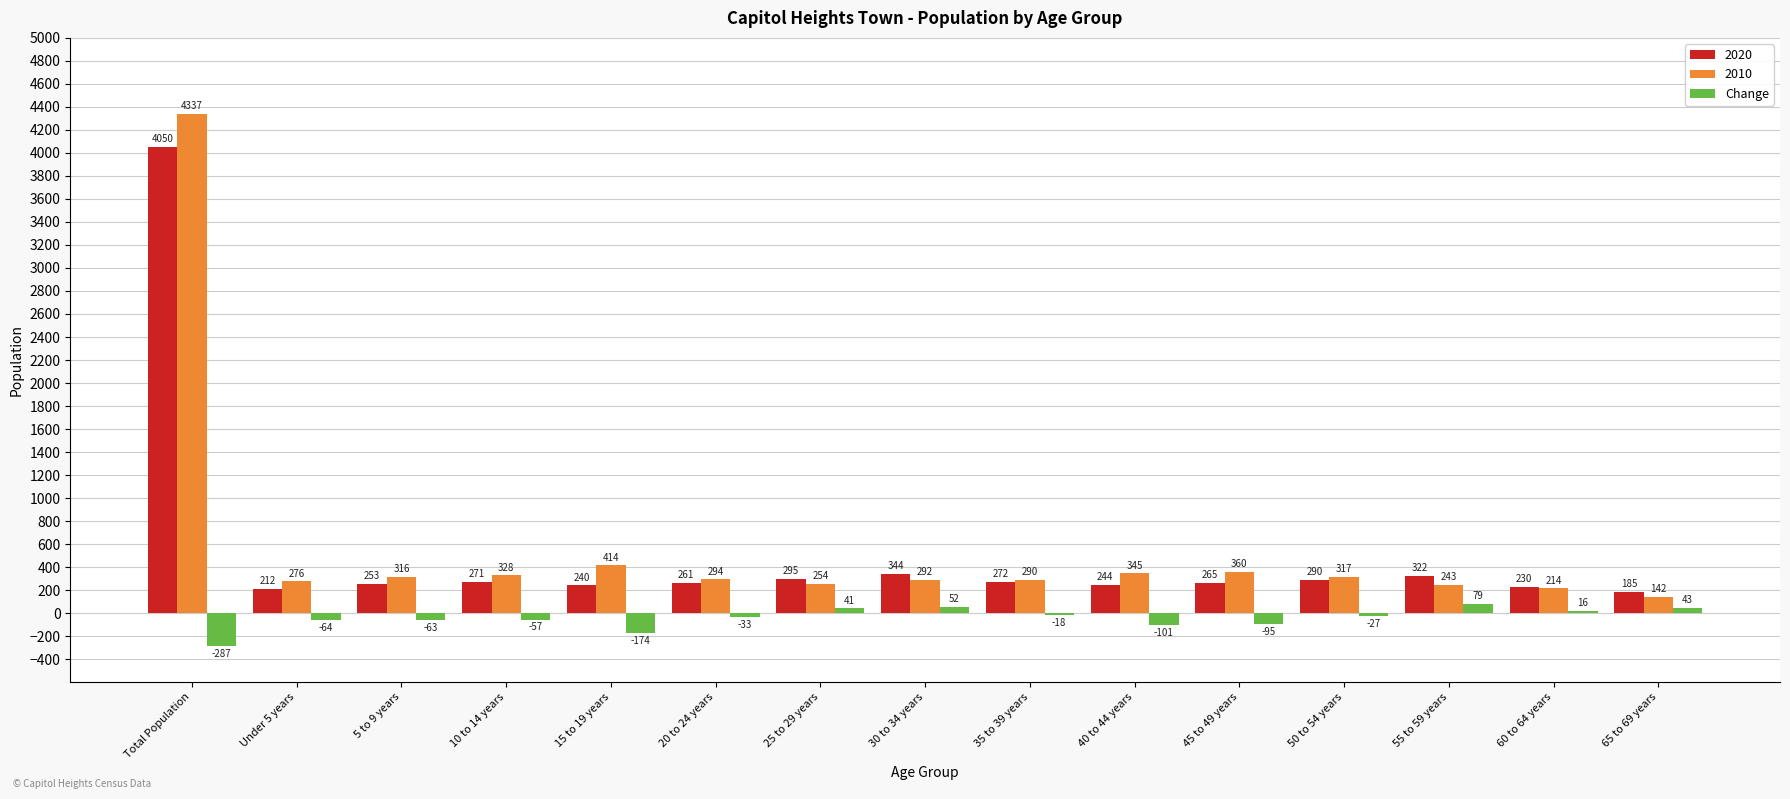

True or false: 2010 has a value of 76 at 25 to 29 years.

False